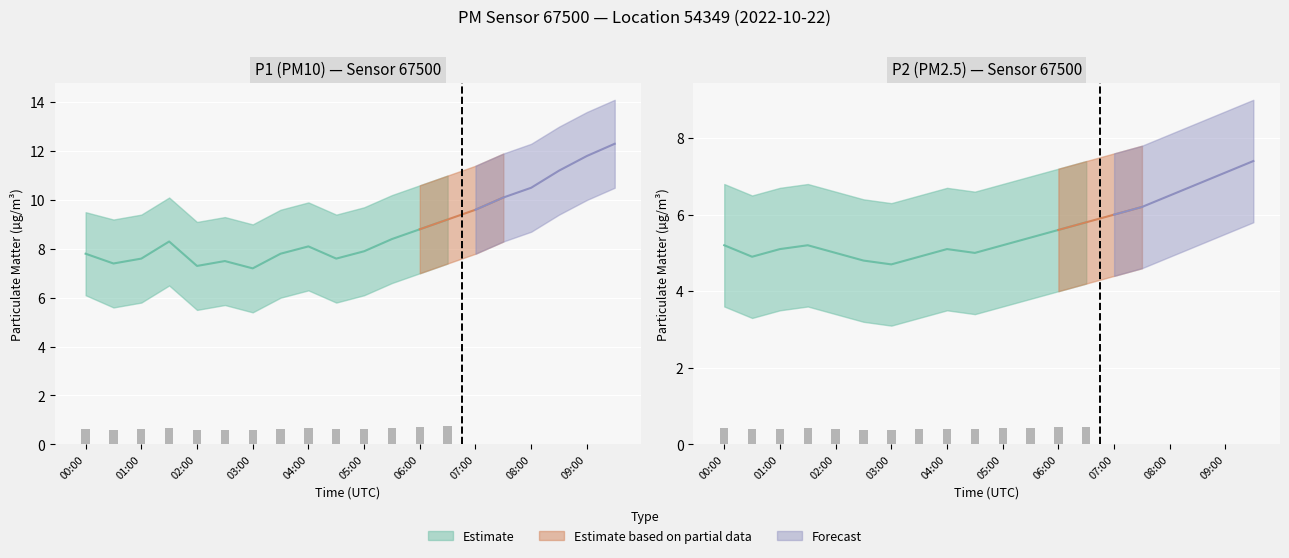

Which series has the largest total across all categories?

P1_upper